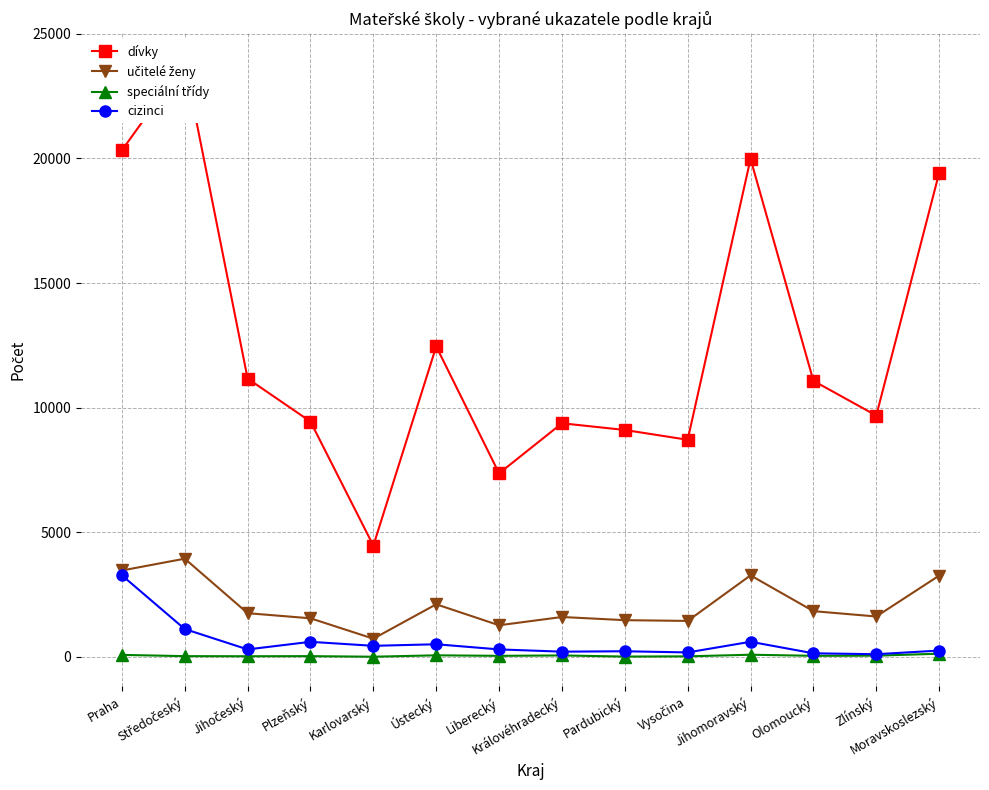

True or false: učitelé ženy and cizinci intersect in this chart.

False